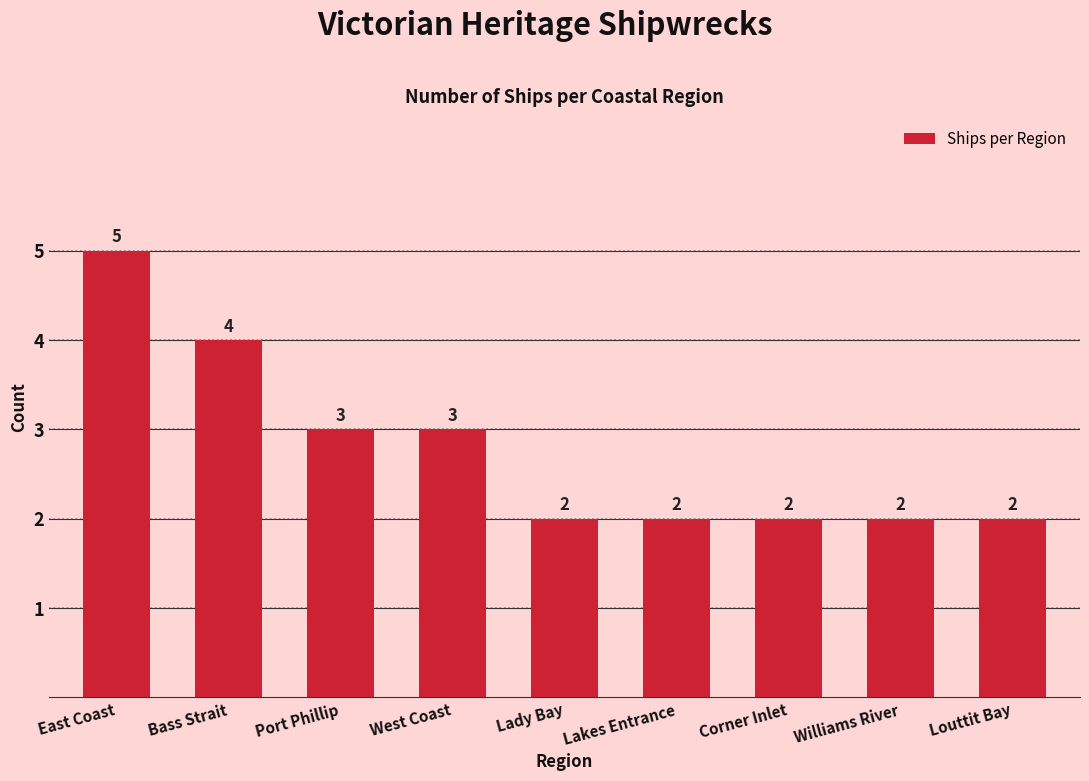

What is the value of the 9th bar from the left?

2